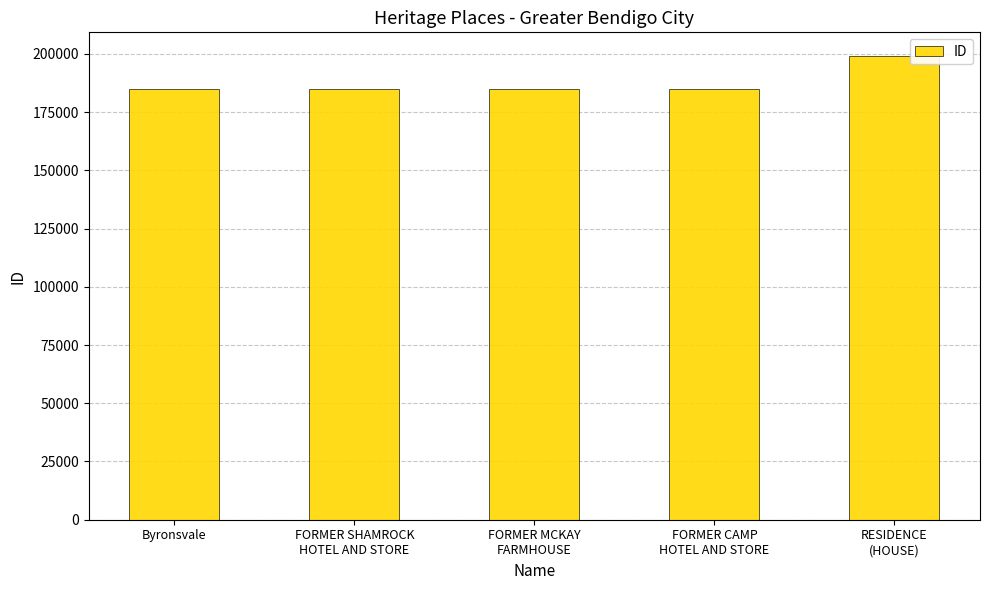

What is the difference between the maximum and second lowest values?

14356